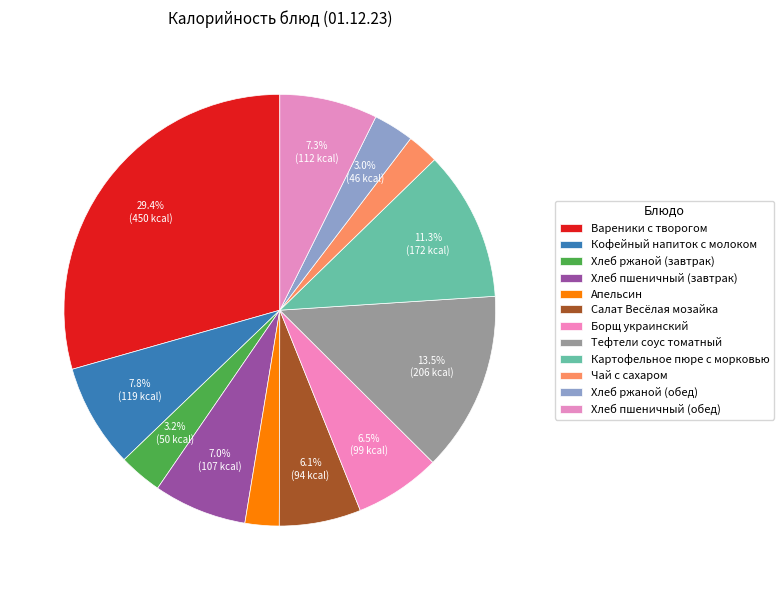

What portion of the pie excludes Кофейный напиток с молоком?

92.2%